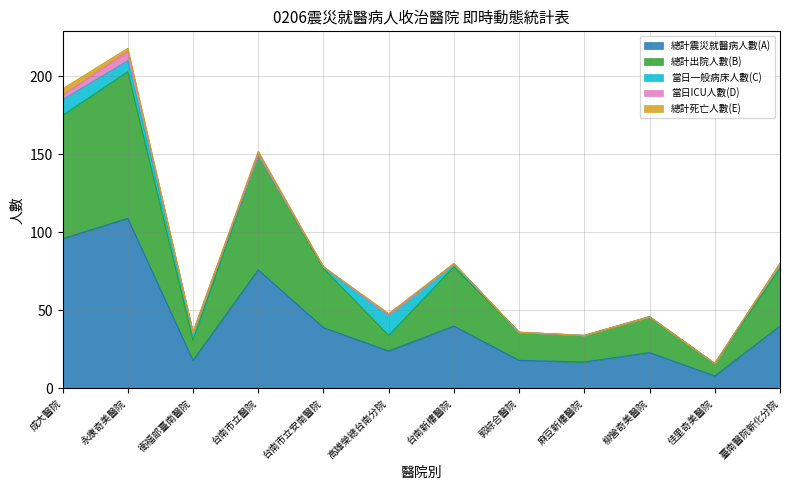

How many categories are shown in the chart?

12